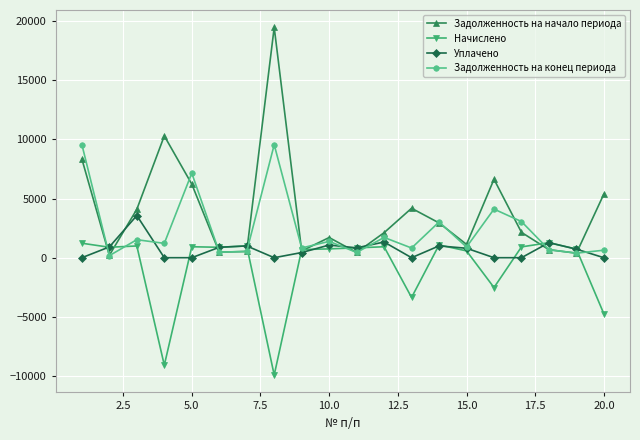

What is the value of the Начислено point at the 17th from the left?

914.6